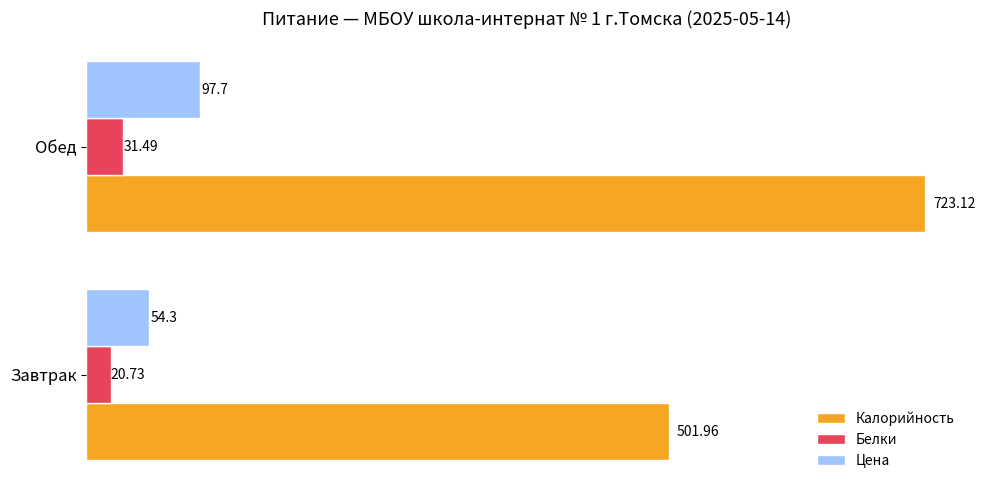

At which label is Калорийность closest to 612?

Завтрак